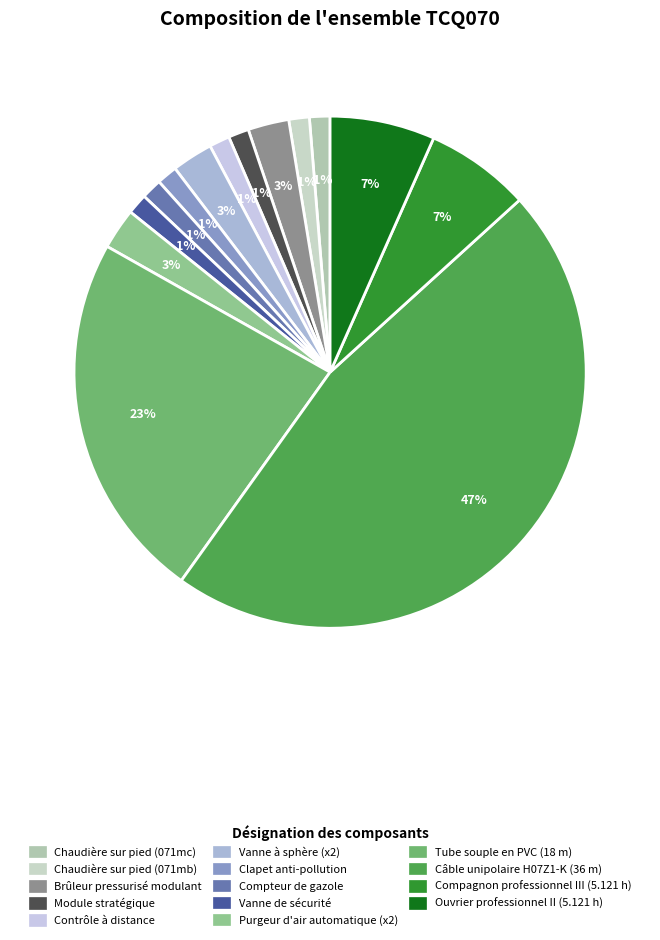

Count the number of slices in the pie.

14